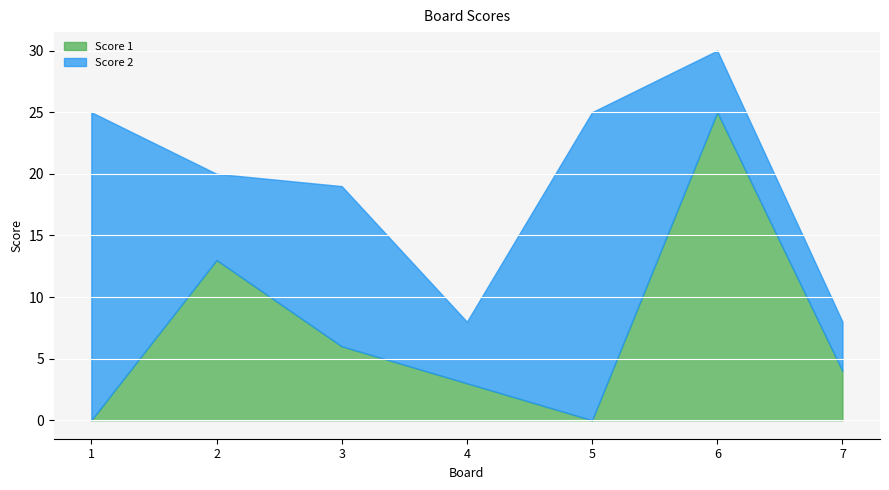

What is the maximum value shown in the chart?

25